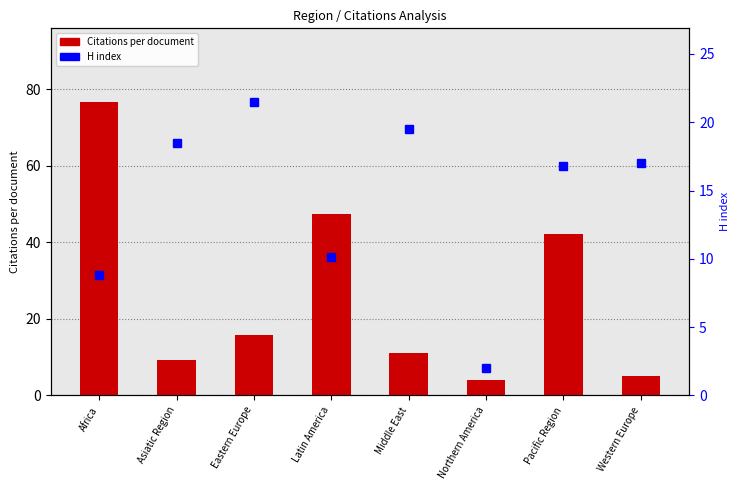

What position from the left is Eastern Europe?

3